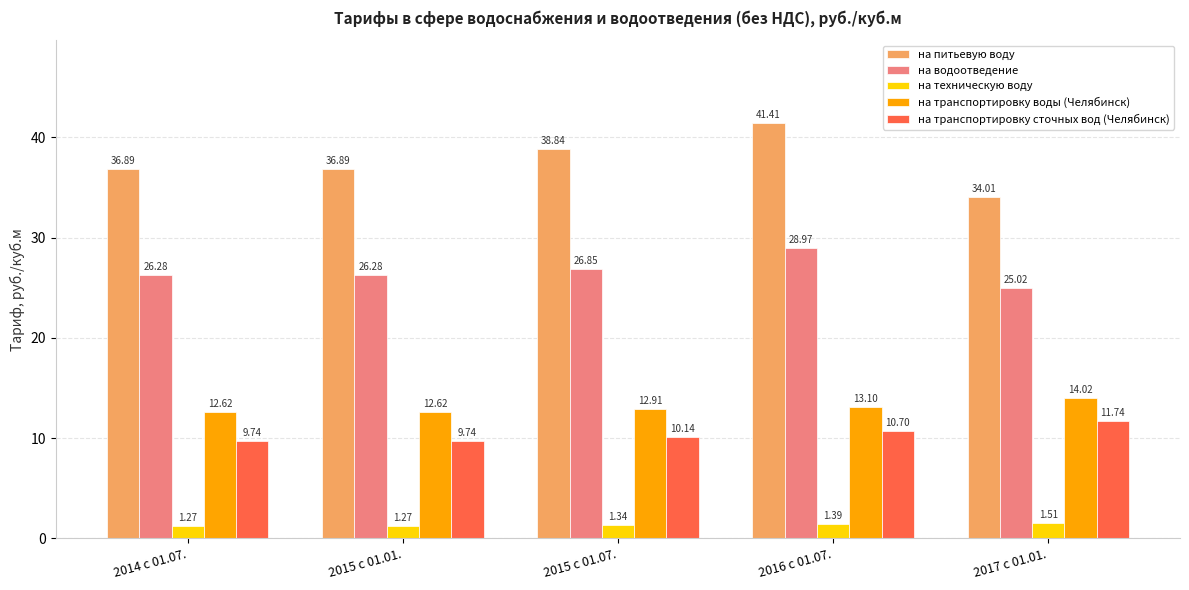

List the series in order of their peak value, highest first.

на питьевую воду, на водоотведение, на транспортировку воды (Челябинск), на транспортировку сточных вод (Челябинск), на техническую воду